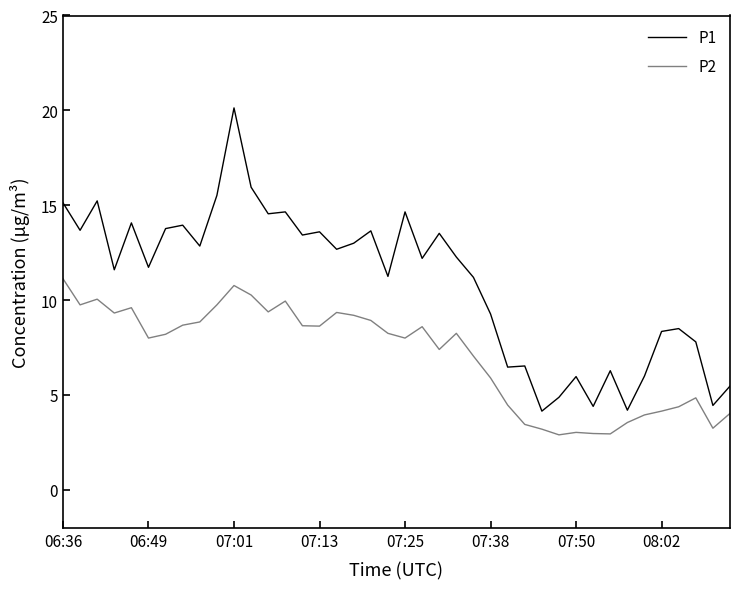

Is this an area chart (filled region under the line)?

No